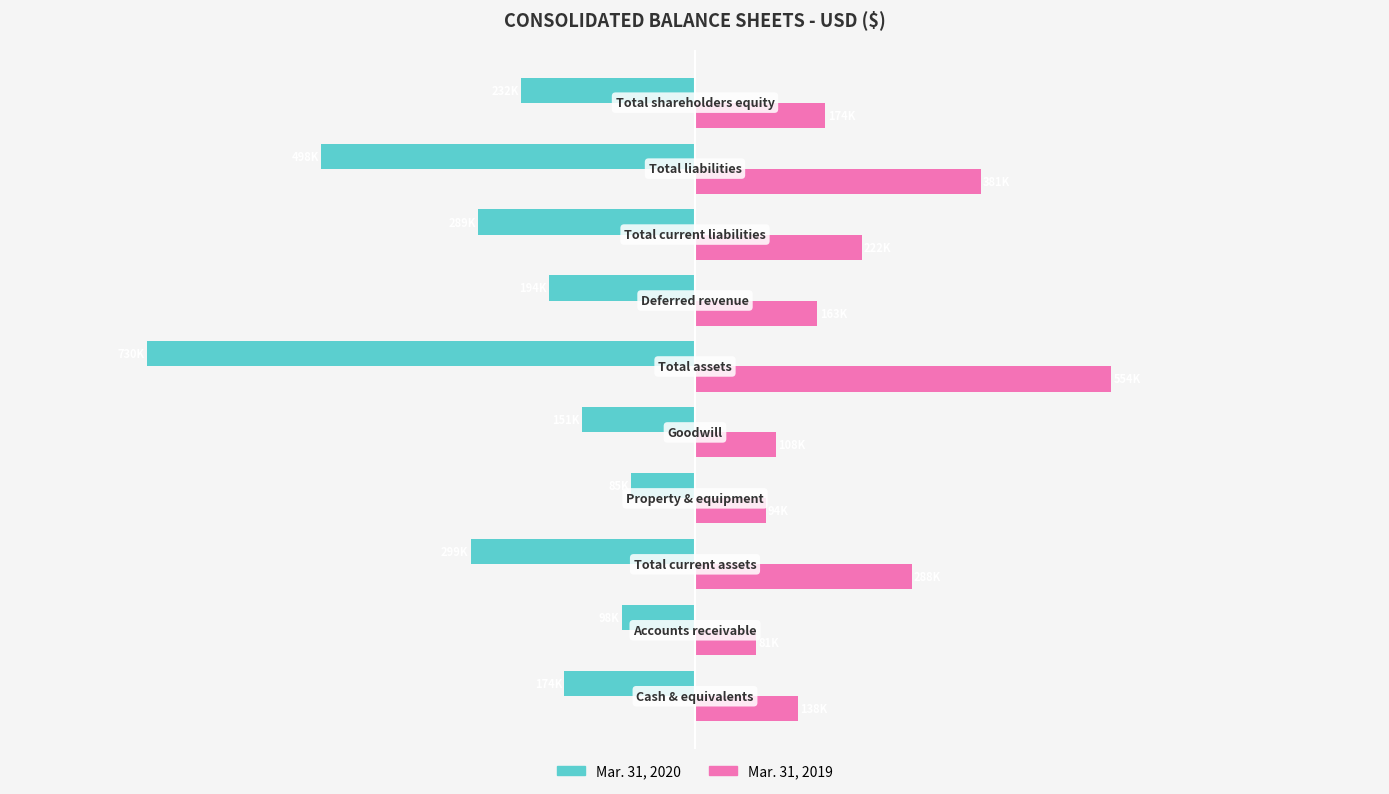

Rank the series by their average value, from highest to lowest.

Mar. 31, 2019, Mar. 31, 2020